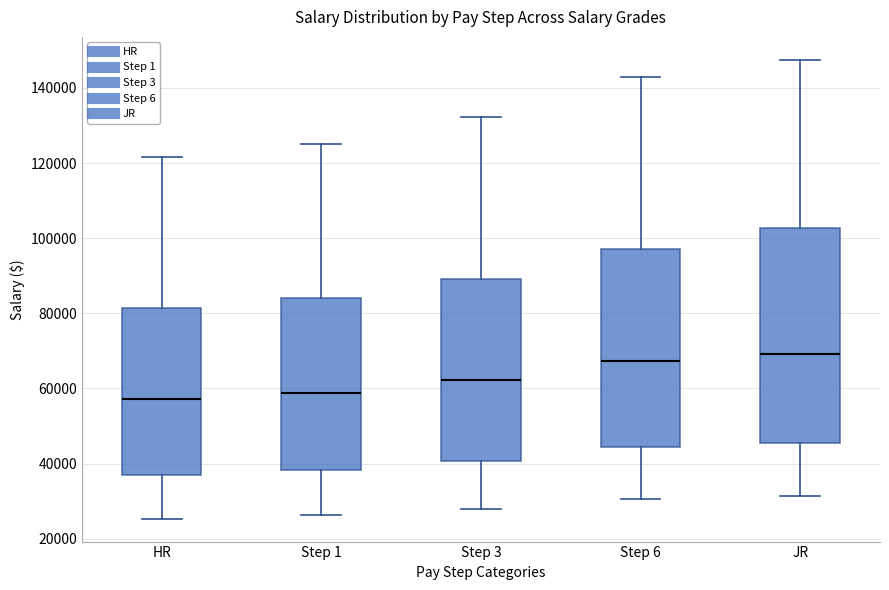

Where does the upper whisker of the box for Step 1 end on the y-axis? The values are not printed on the chart, so give them approximately, as read against the axis.

126000